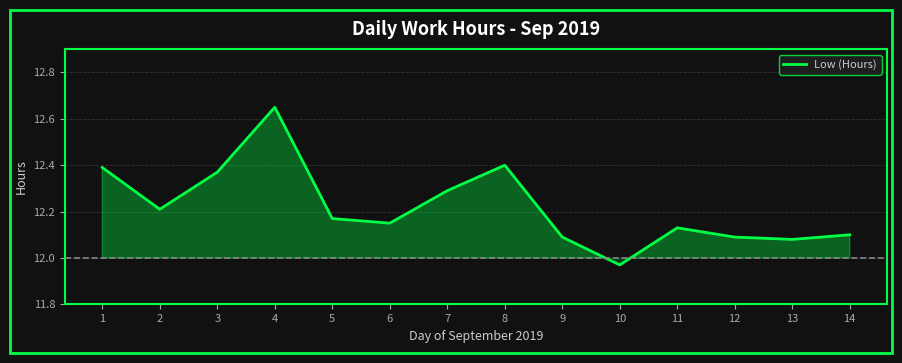

True or false: the data shows 18.6 at 1.

False